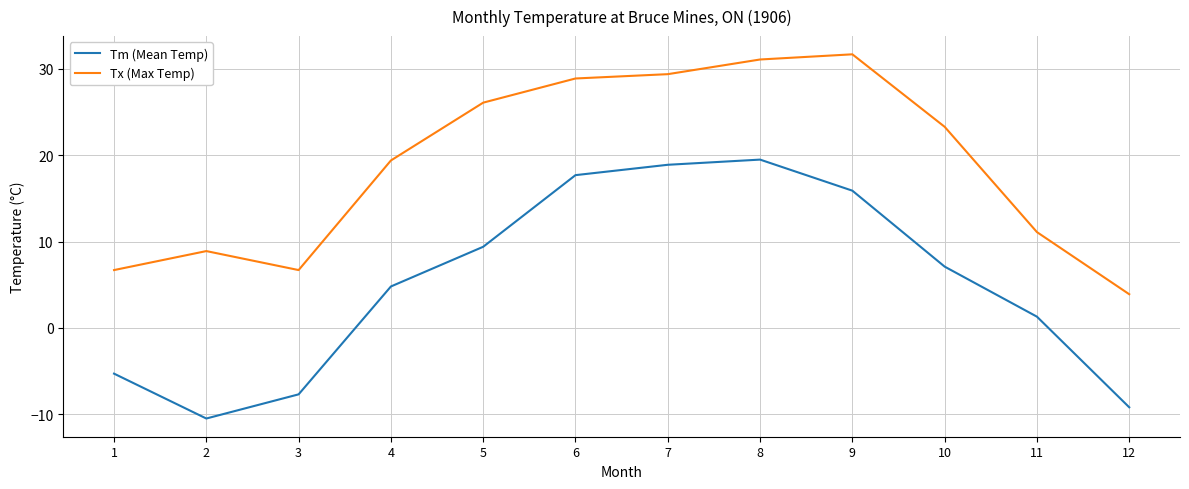

What is the difference between the highest and lowest values at 8?

11.6